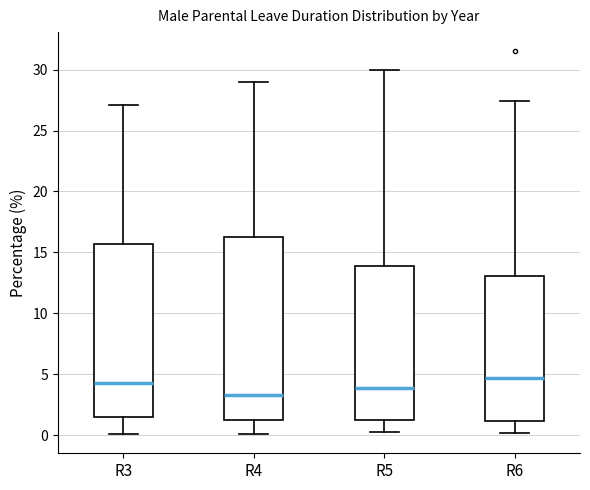

Which box is the tallest, from its lower edge to its upper edge?

R4